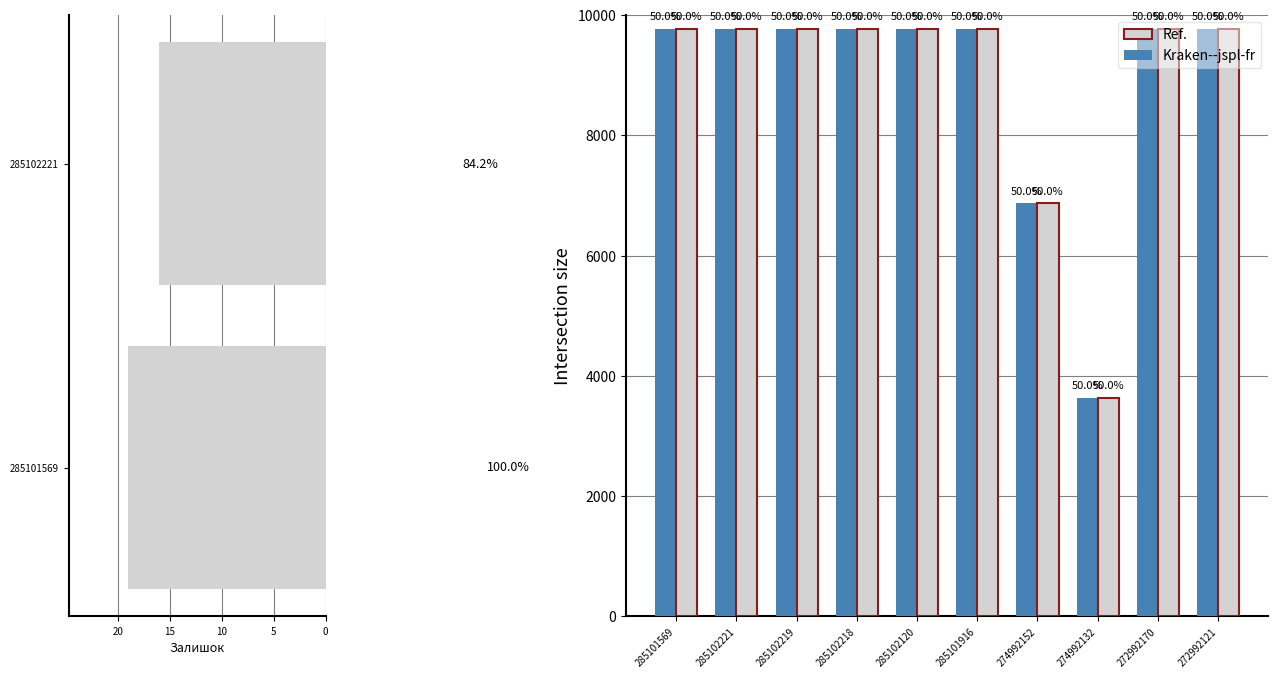

At which label is Ціна closest to 6702?

274992152